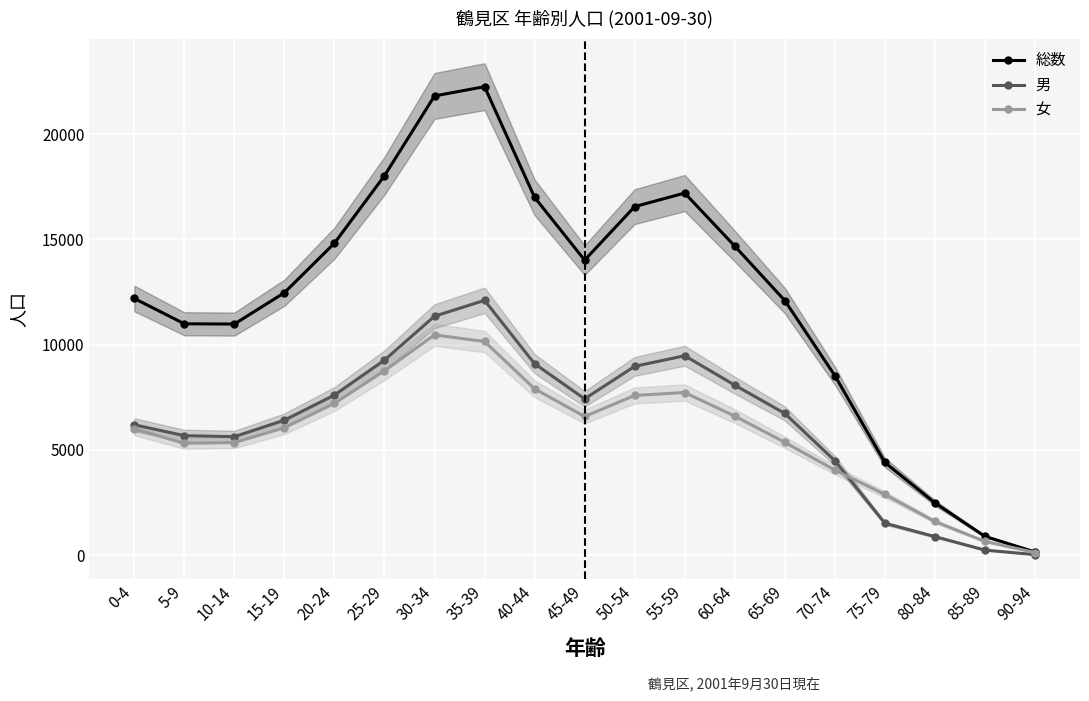

What is the difference between the maximum and minimum values in the 男 series?

12079